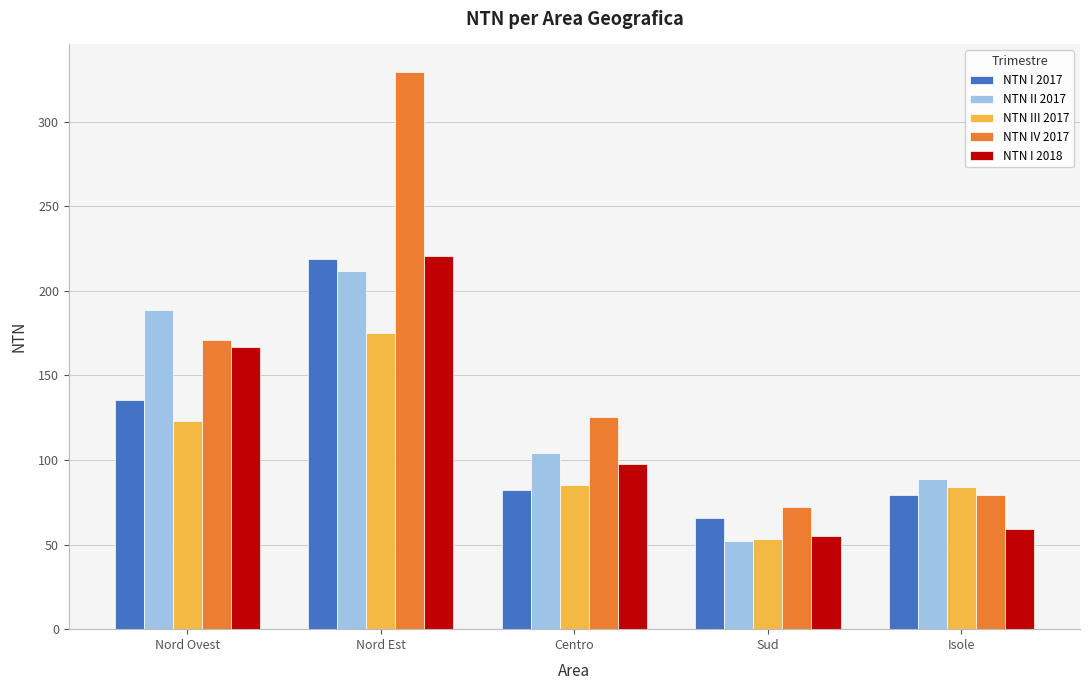

At which label does NTN II 2017 reach its minimum?

Sud